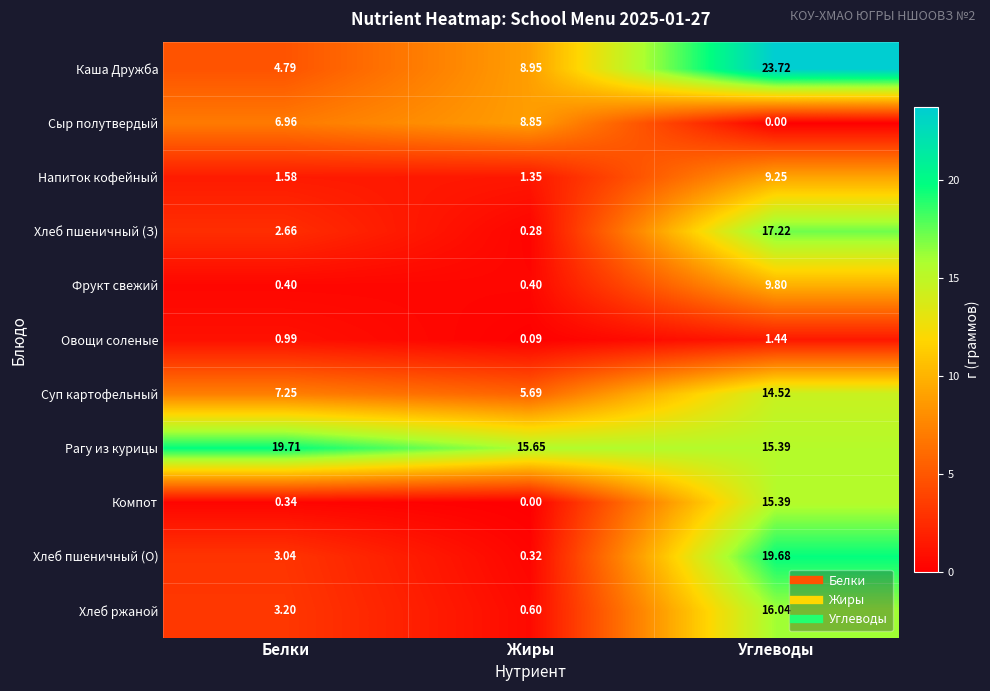

What is the total value across all series at Жиры?

42.2